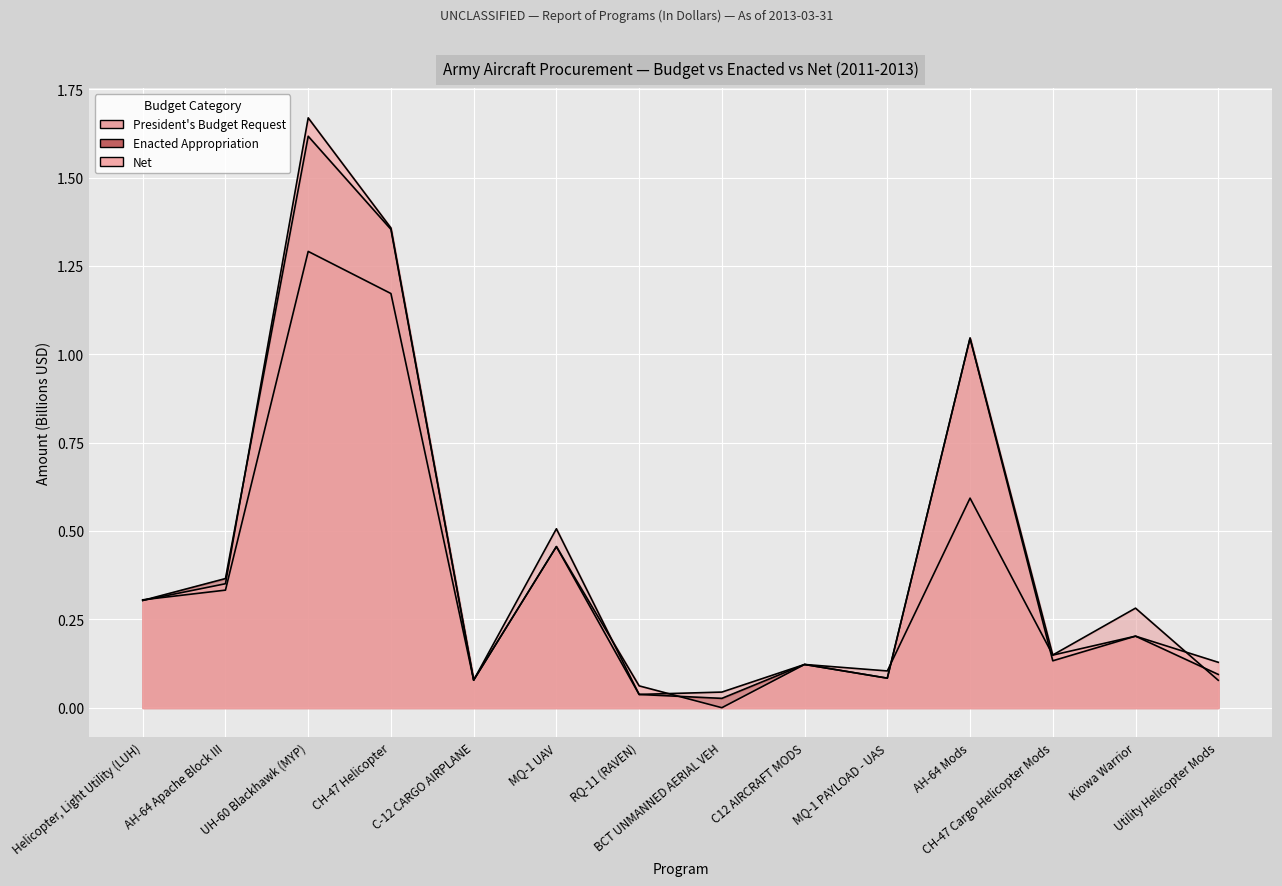

Which category has the highest value across all series?

UH-60 Blackhawk (MYP)